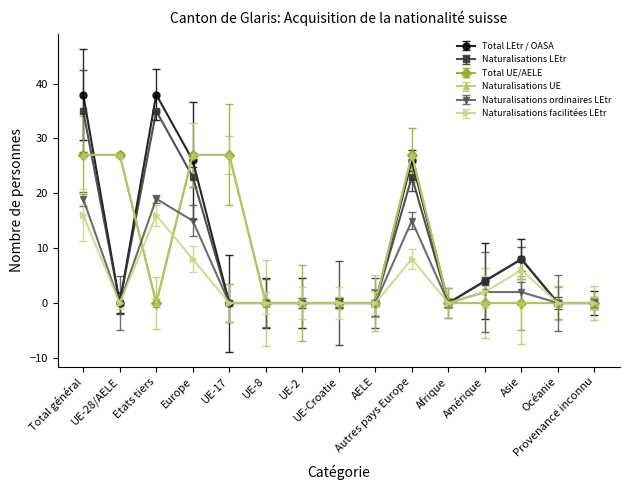

What are all the series names shown in the legend?

Total LEtr / OASA, Naturalisations LEtr, Total UE/AELE, Naturalisations UE, Naturalisations ordinaires LEtr, Naturalisations facilitées LEtr